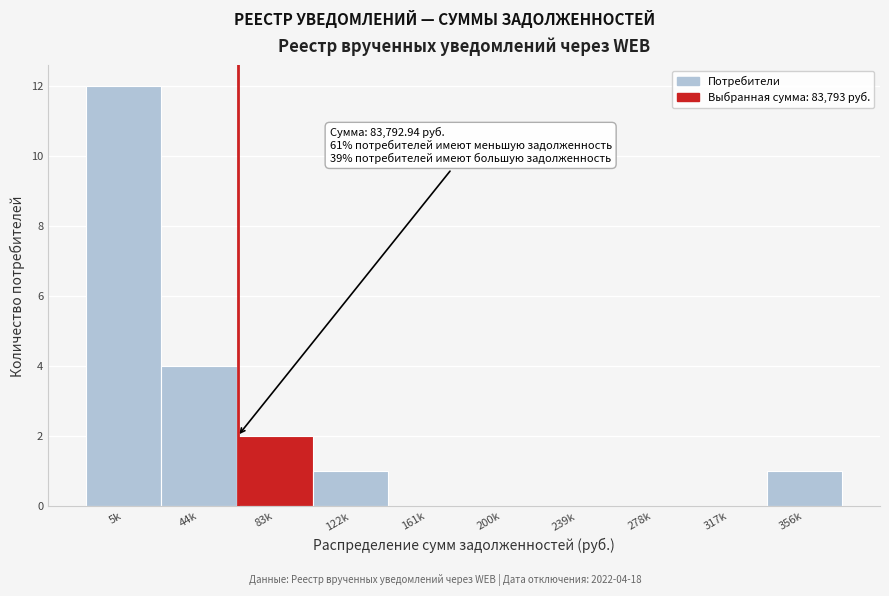

Reading right to left, list all the values displayed in this chart.

356k=1	317k=0	278k=0	239k=0	200k=0	161k=0	122k=1	83k=2	44k=4	5k=12